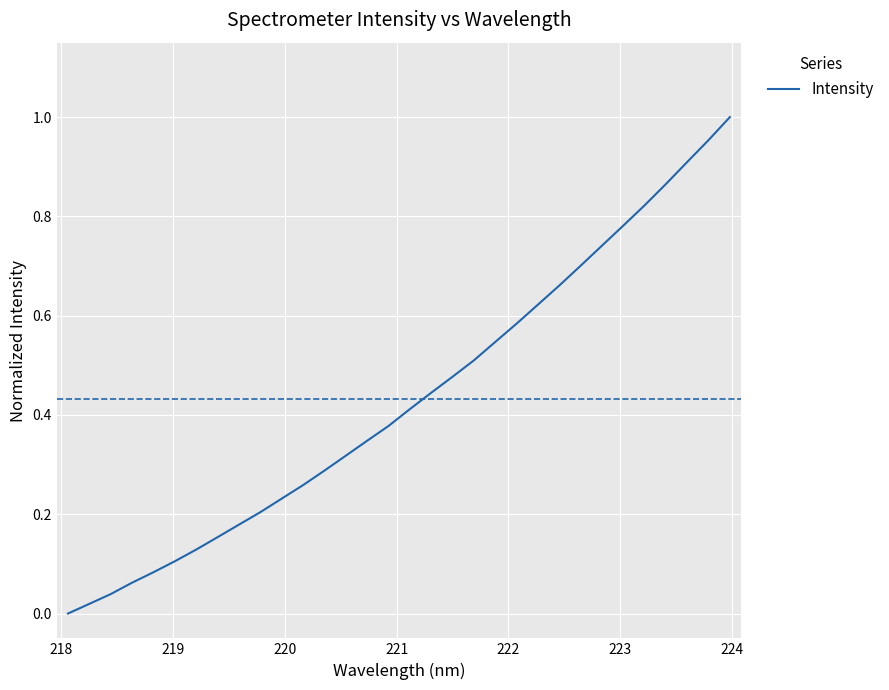

Count the number of data series in this chart.

1